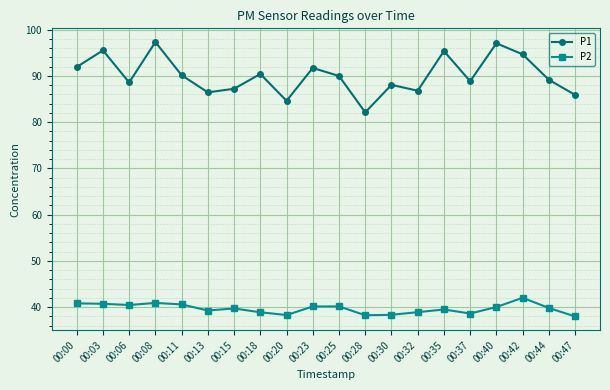

True or false: P2 has more than 2 interior local peaks.

True